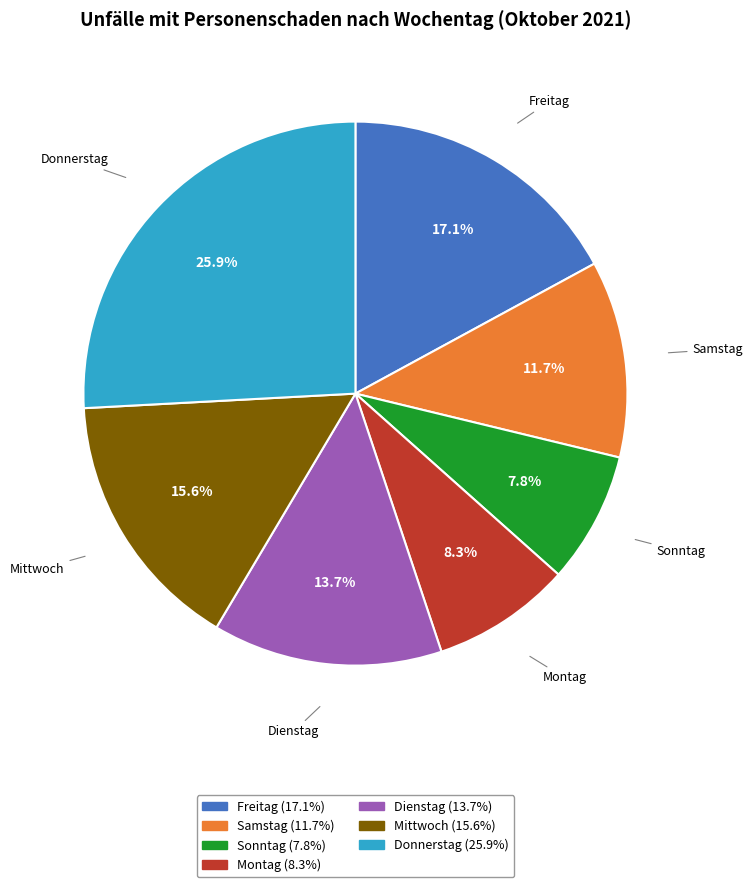

How many segments does this pie chart have?

7